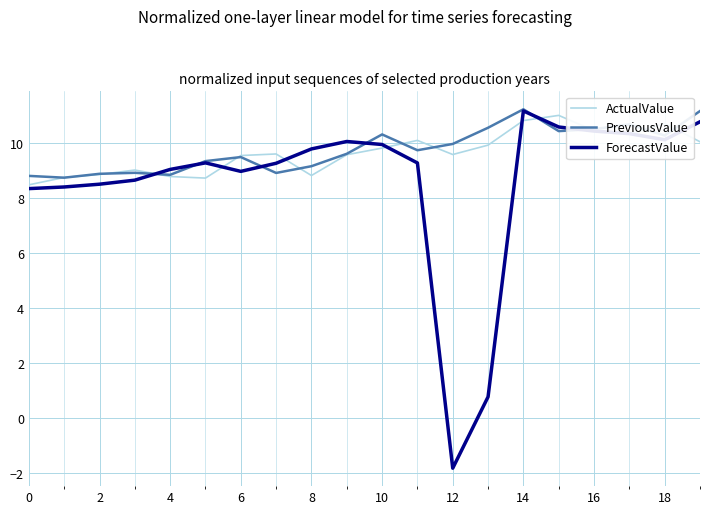

Which series has the widest spread of values?

ForecastValue